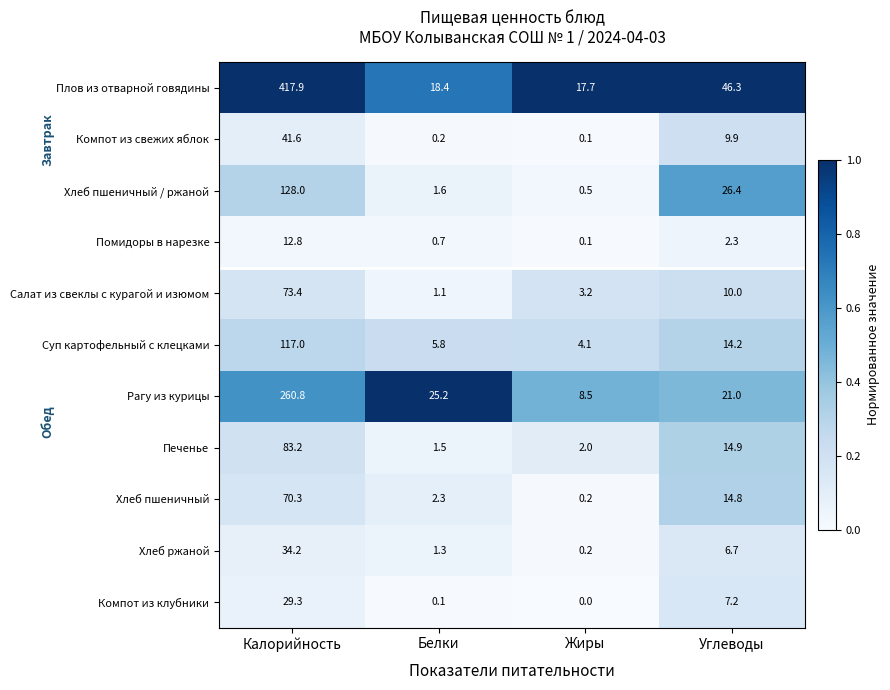

Which series has the widest spread of values?

Плов из отварной говядины